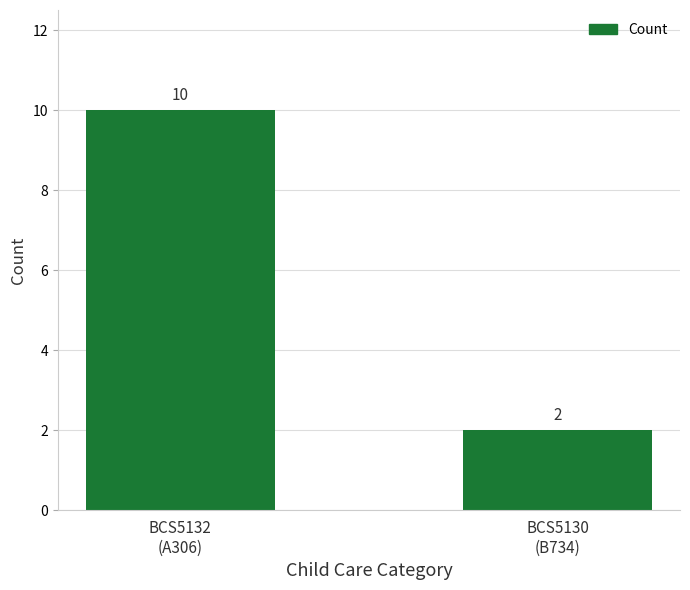

How many data points are less than 10?

1